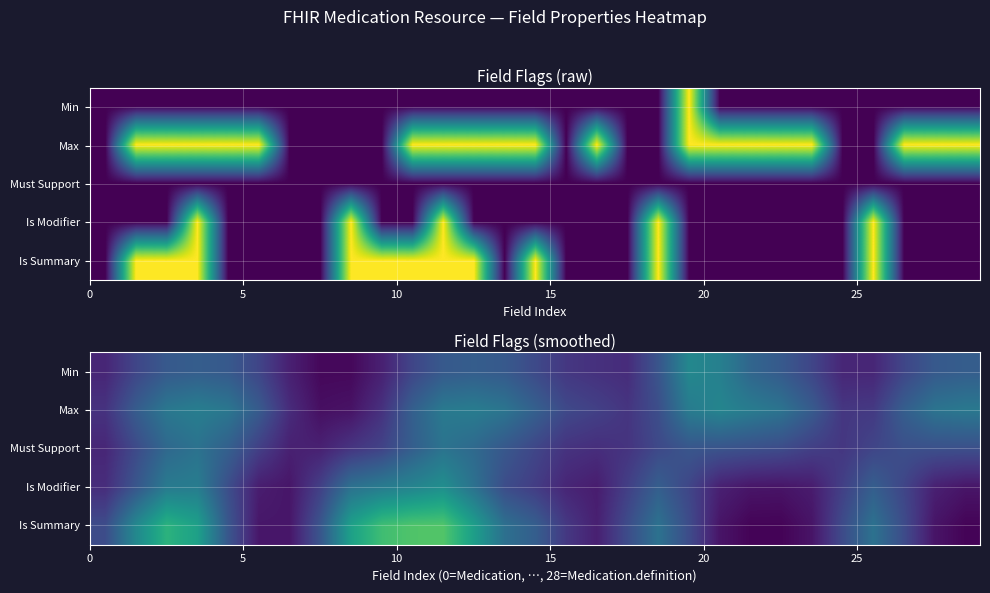

What is the average value of the Is Modifier series?

0.2